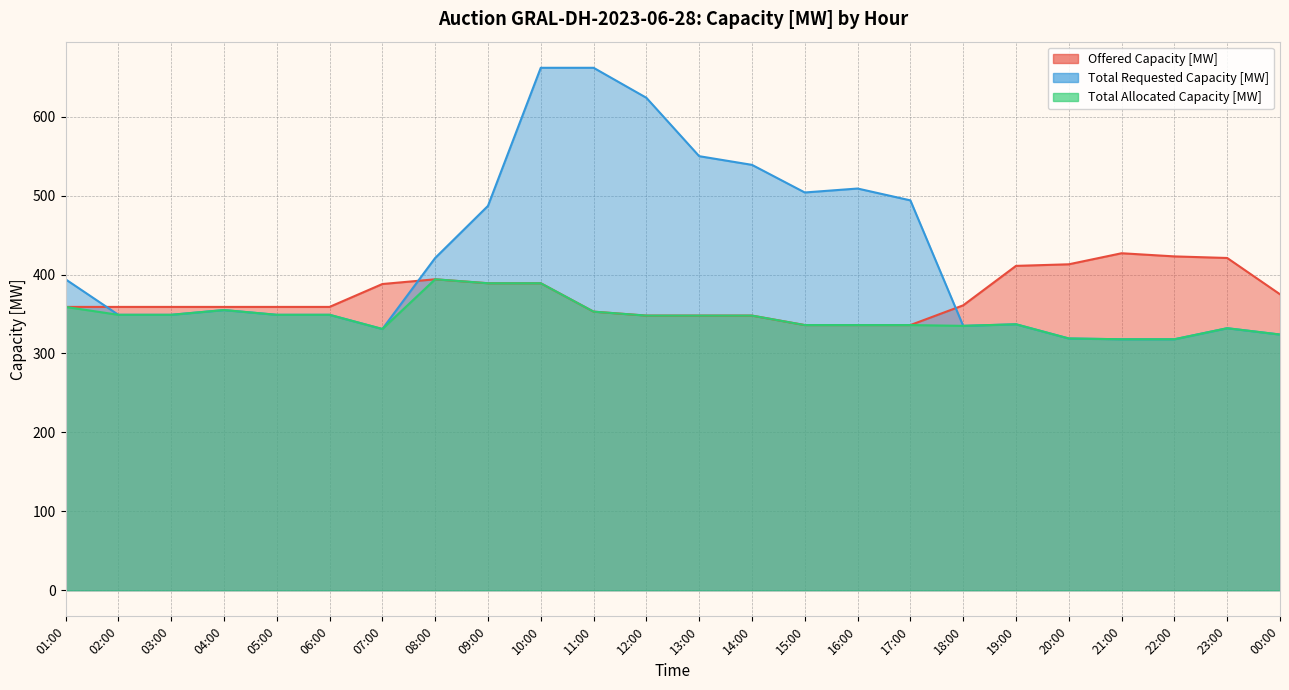

The Total Allocated Capacity [MW] series shows 359 at 01:00. True or false?

True